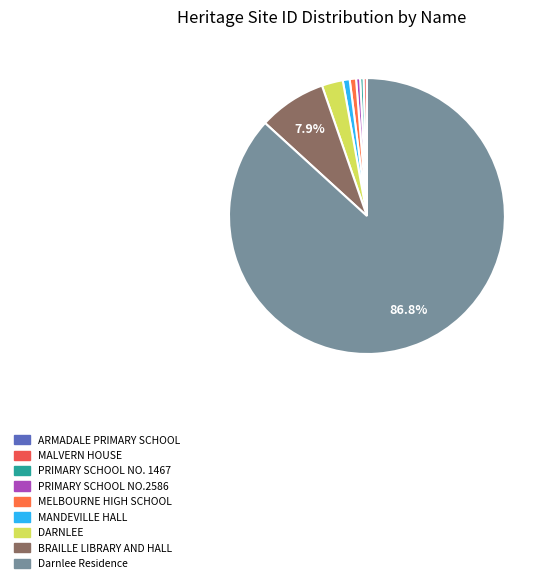

To the nearest percent, what is the combined percentage of Darnlee Residence and MALVERN HOUSE?

87%